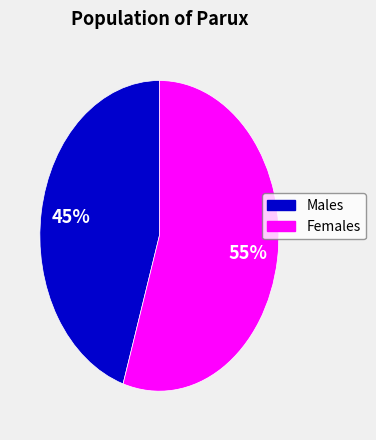

To the nearest percent, what is the difference between the largest and smallest slice percentages?

10%